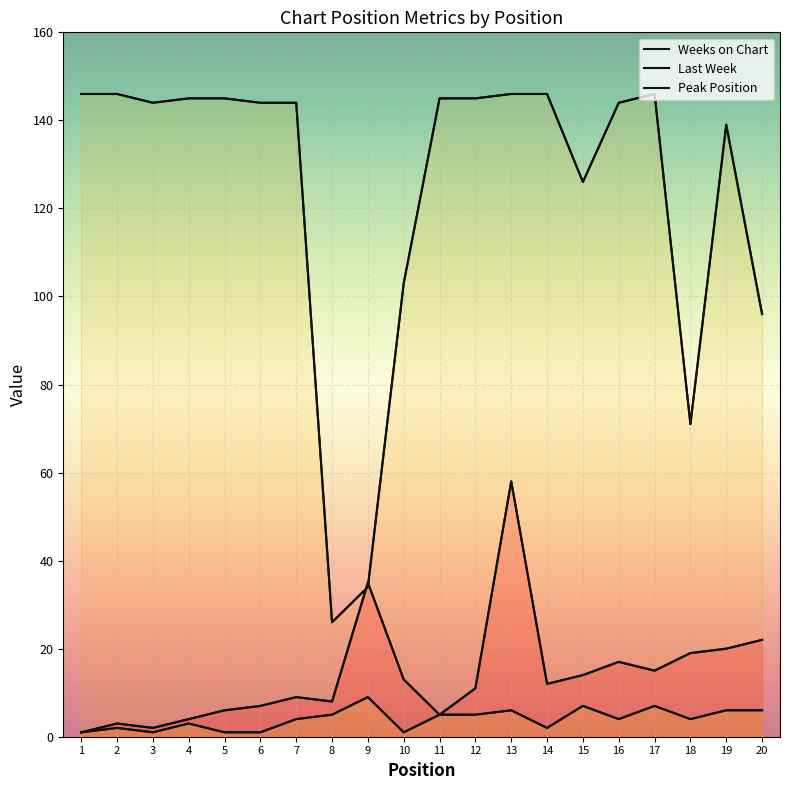

Reading left to right, transcribe all the data shown in this chart.

Last Week: 1	3	2	4	6	7	9	8	35	13	5	11	58	12	14	17	15	19	20	22
Weeks on Chart: 146	146	144	145	145	144	144	26	34	103	145	145	146	146	126	144	146	71	139	96
Peak Position: 1	2	1	3	1	1	4	5	9	1	5	5	6	2	7	4	7	4	6	6